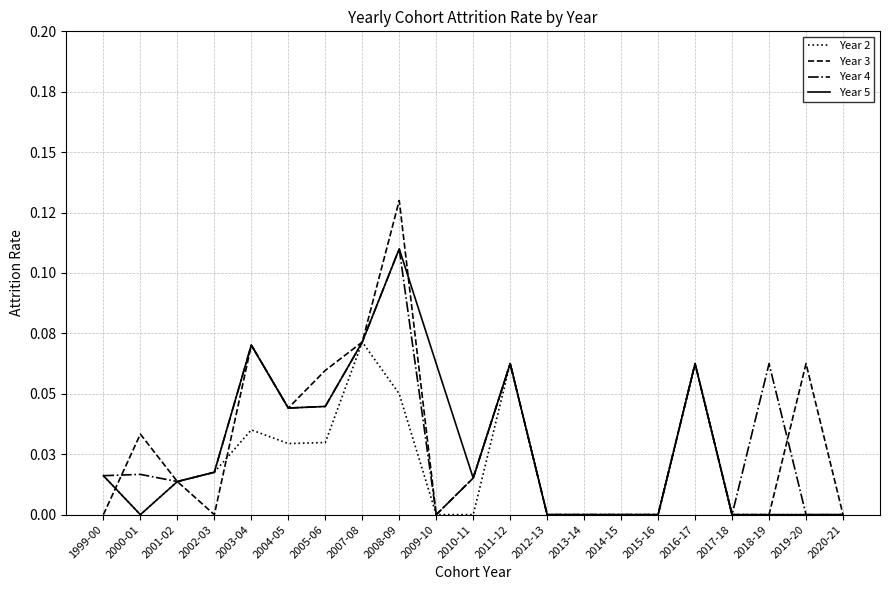

Reading left to right, transcribe all the data shown in this chart.

Year 2: 0.0	0.0	0.0	0.0	0.0	0.0	0.0	0.1	0.1	0.0	0.0	0.1	0.0	0.0	0.0	0.0	0.1	0.0	0.0	0.0	0.0
Year 3: 0.0	0.0	0.0	0.0	0.1	0.0	0.1	0.1	0.1	0.0	0.0	0.1	0.0	0.0	0.0	0.0	0.1	0.0	0.0	0.1	0.0
Year 4: 0.0	0.0	0.0	0.0	0.1	0.0	0.0	0.1	0.1	0.0	0.0	0.1	0.0	0.0	0.0	0.0	0.1	0.0	0.1	0.0	0.0
Year 5: 0.0	0.0	0.0	0.0	0.1	0.0	0.0	0.1	0.1	0.1	0.0	0.1	0.0	0.0	0.0	0.0	0.1	0.0	0.0	0.0	0.0